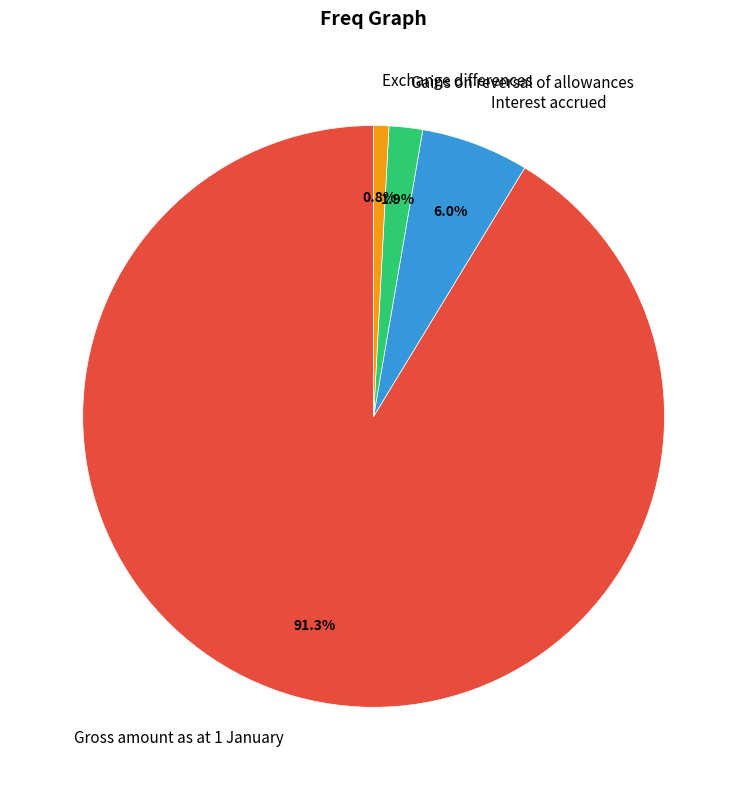

The Gross amount as at 1 January slice represents 84% of the pie. True or false?

False